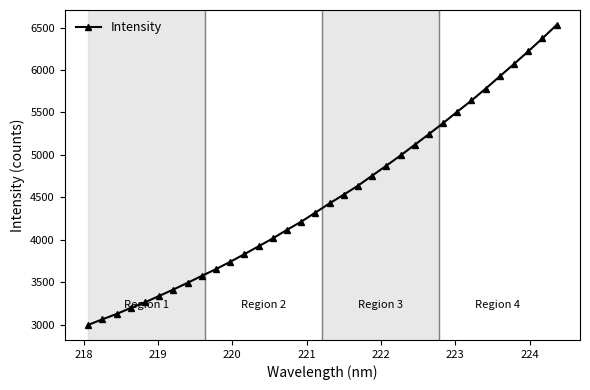

True or false: there are more than 2 points higher than both neighbors.

False